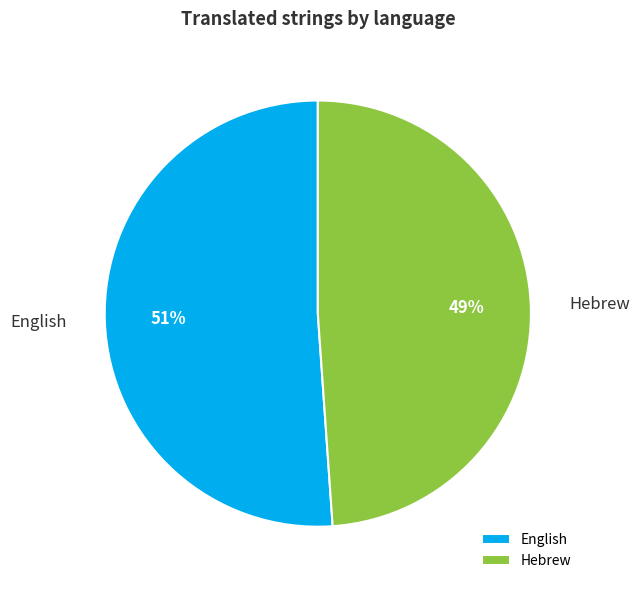

True or false: English accounts for 57% of the total.

False